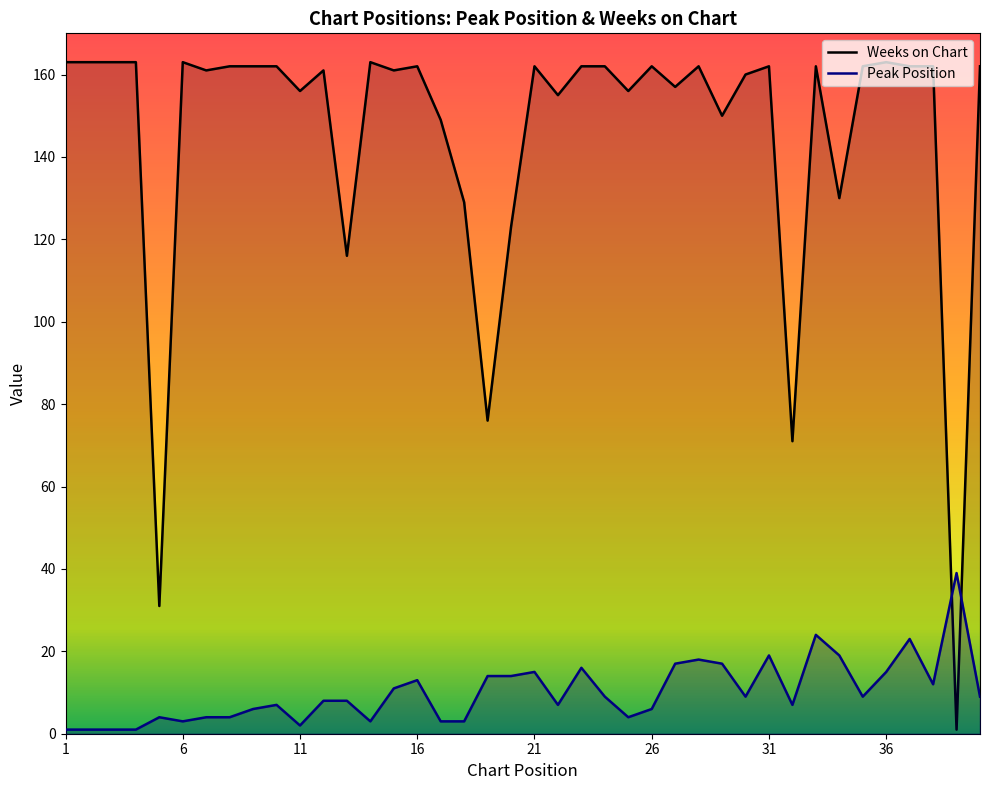

Which series has the largest range (max minus min)?

Weeks on Chart